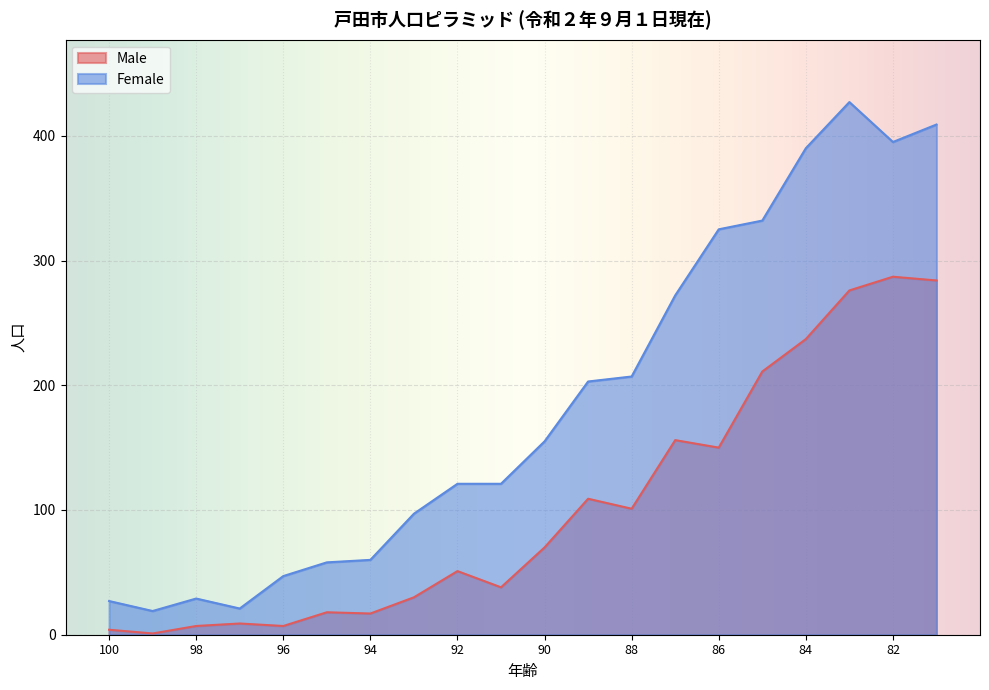

What is the difference between the maximum and minimum values in the Female series?

408